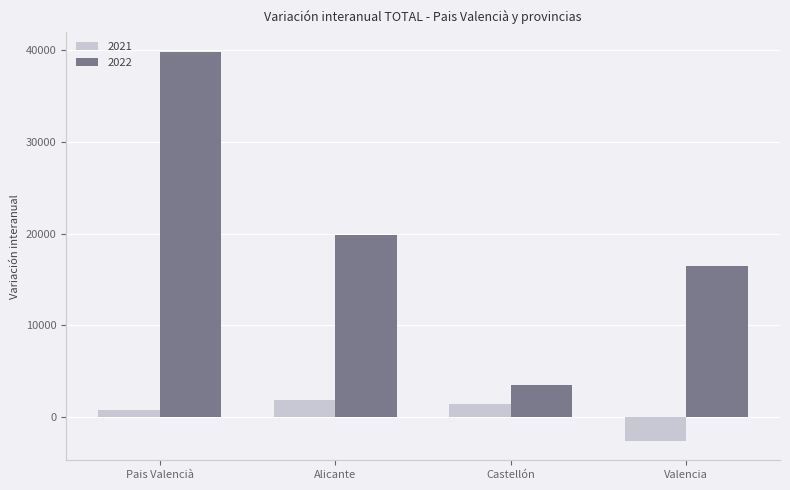

What is the label of the 1st bar from the right?

Valencia